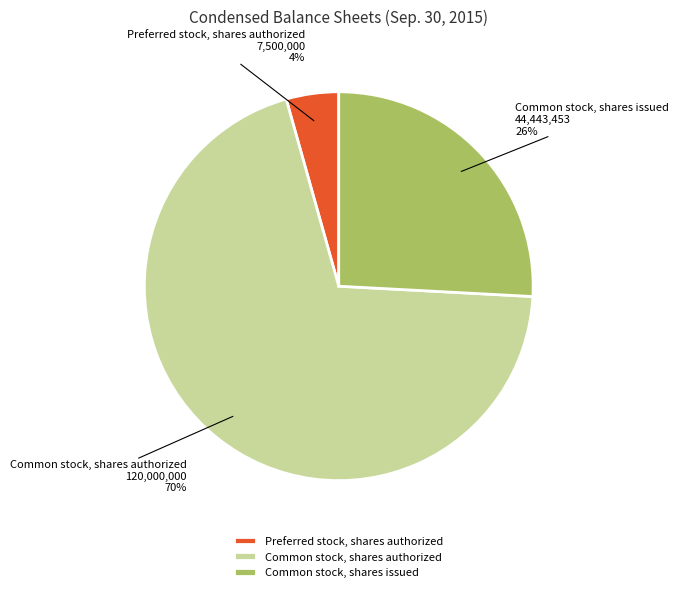

To the nearest percent, what portion does Preferred stock, shares authorized represent?

4%